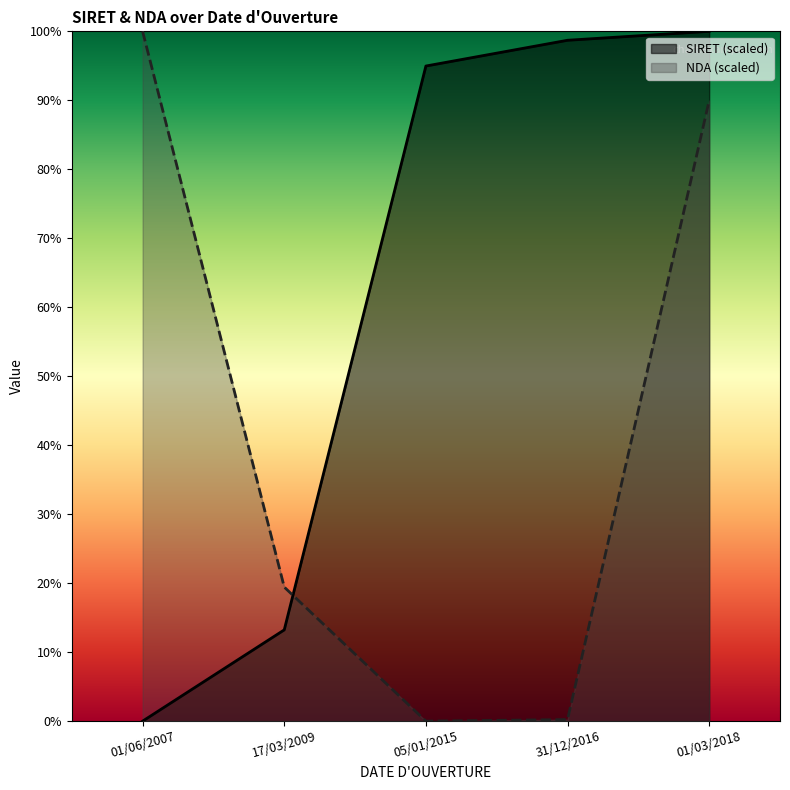

Reading left to right, transcribe all the data shown in this chart.

SIRET (scaled): 01/06/2007=0.0	17/03/2009=13.2	05/01/2015=95.0	31/12/2016=98.7	01/03/2018=100.0
NDA (scaled): 01/06/2007=100.0	17/03/2009=19.4	05/01/2015=0.0	31/12/2016=0.2	01/03/2018=90.0